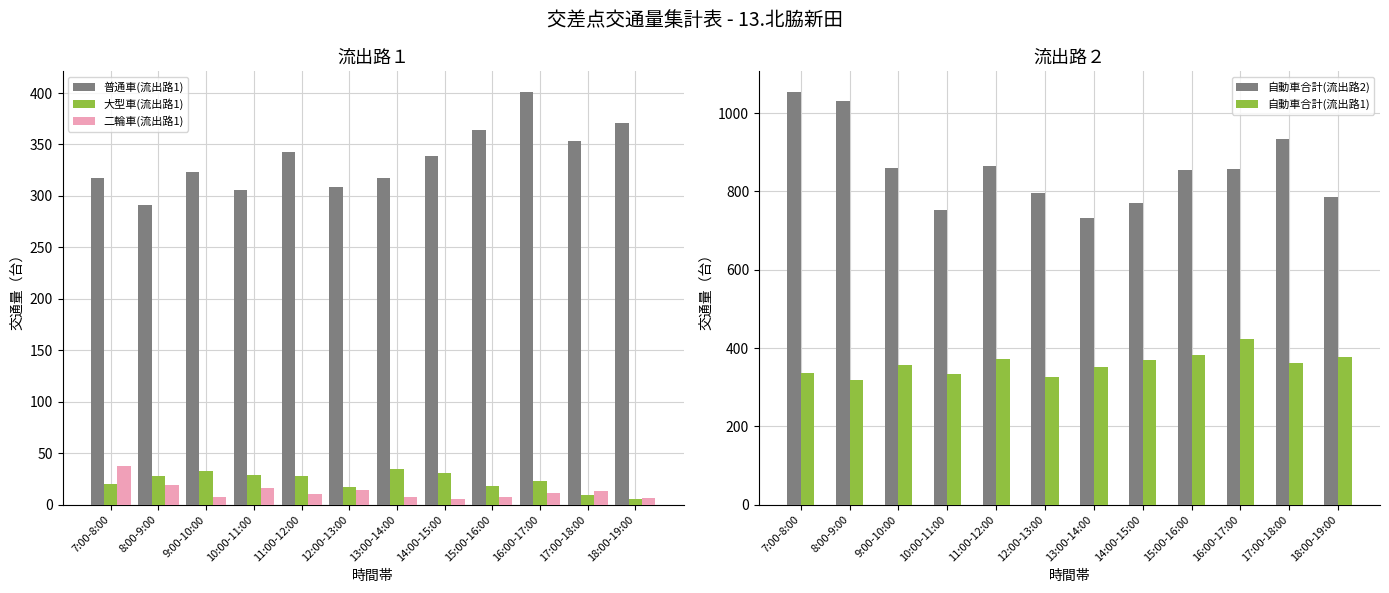

What are all the series names shown in the legend?

普通車(流出路1), 大型車(流出路1), 二輪車(流出路1), 自動車合計(流出路2), 自動車合計(流出路1)